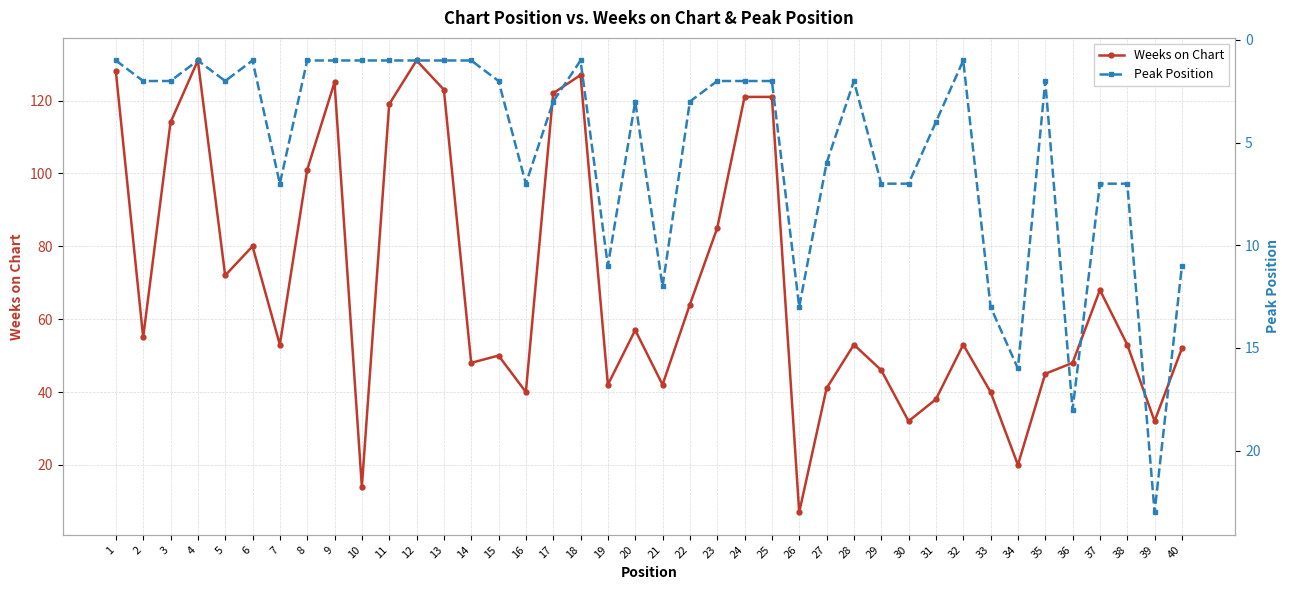

Between 16 and 32, which series saw the biggest shift?

Weeks on Chart